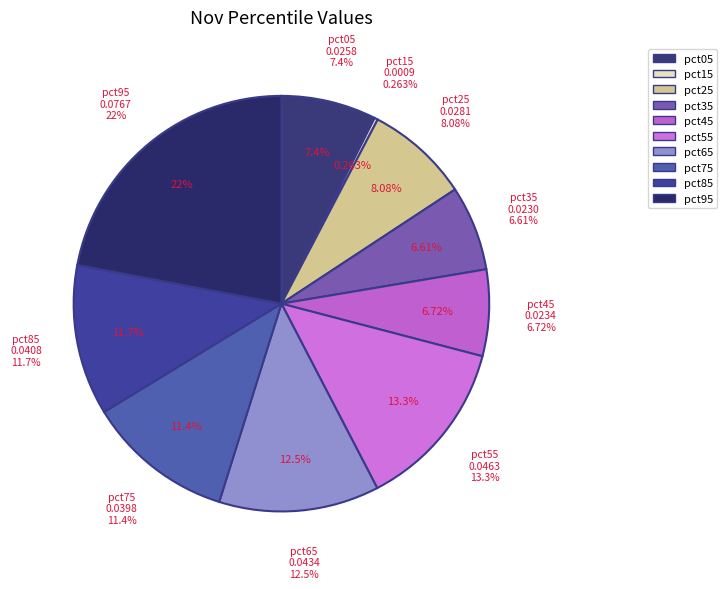

To the nearest percent, what is the difference between the pct45 and pct15 slice percentages?

6%